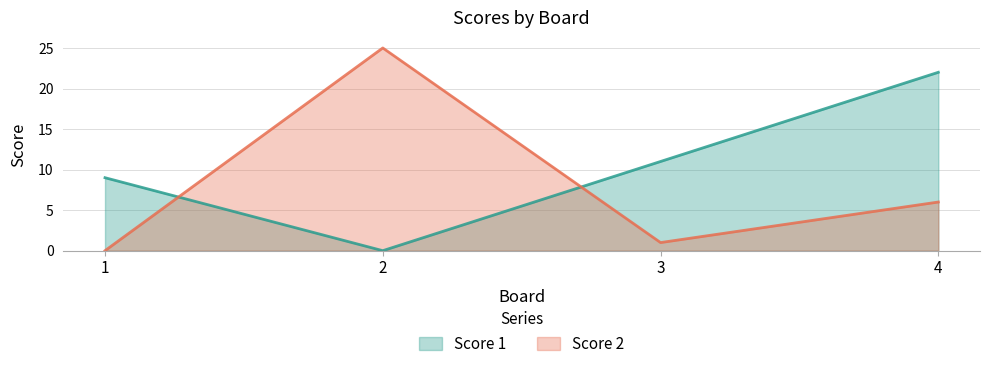

Which series has the largest total across all categories?

Score 1